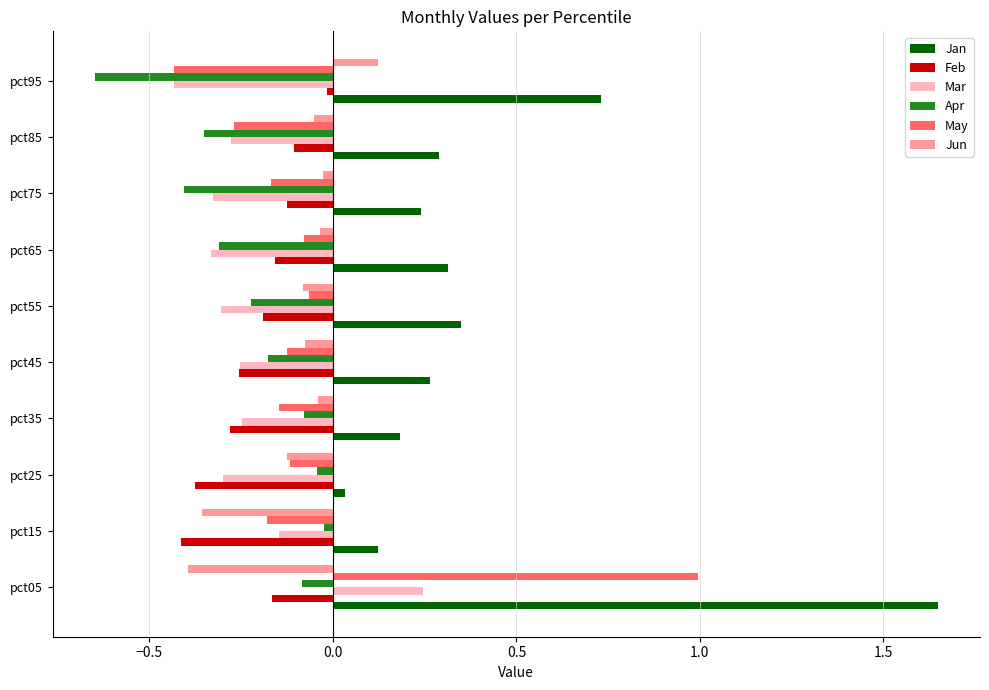

At which category is the sum across all series the highest?

pct05